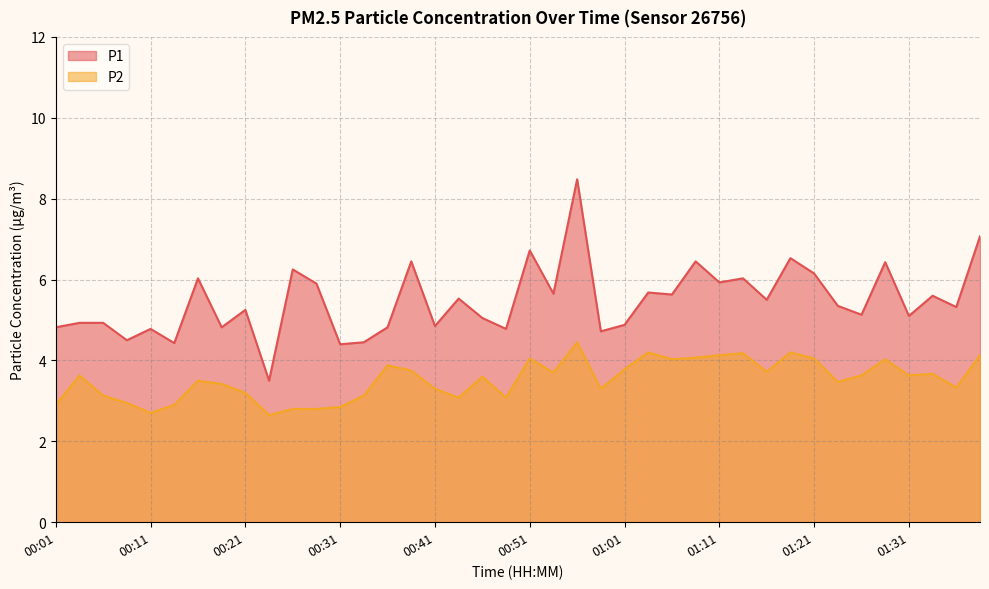

How many categories are shown in the chart?

40